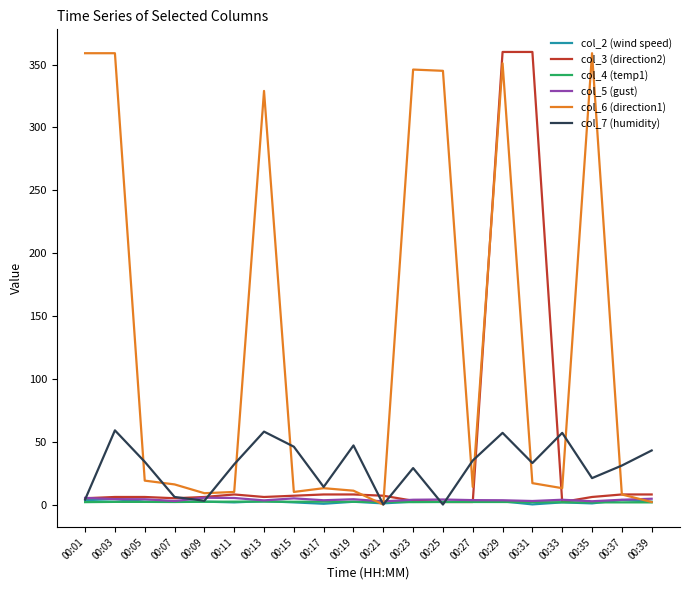

True or false: col_3 (direction2) has a value of 8.0 at 00:11.

True